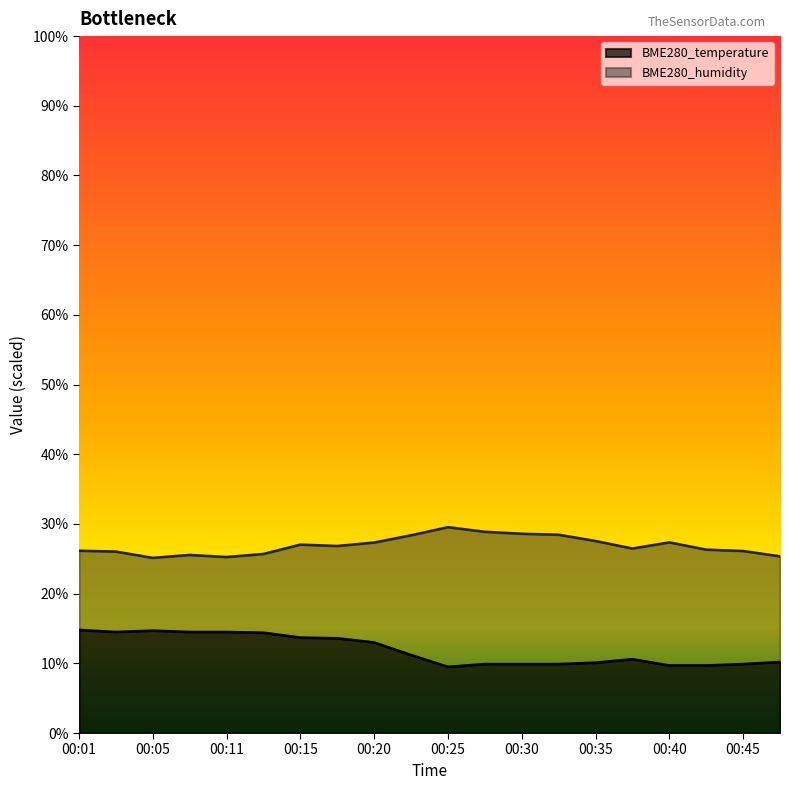

What is the average value of the BME280_temperature series?

11.9